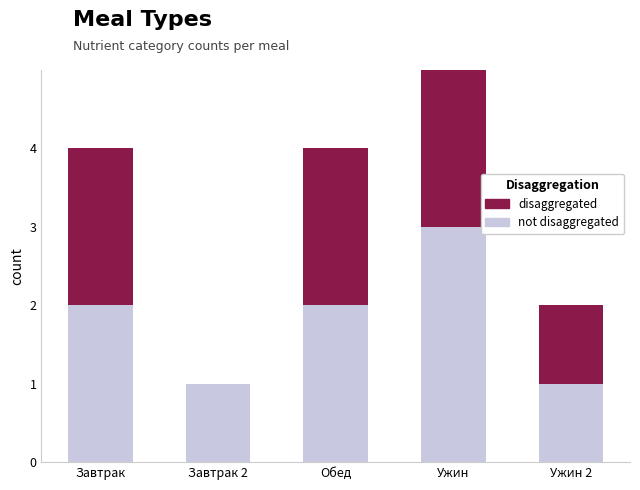

Is it true that not disaggregated equals 1 at Завтрак 2?

True